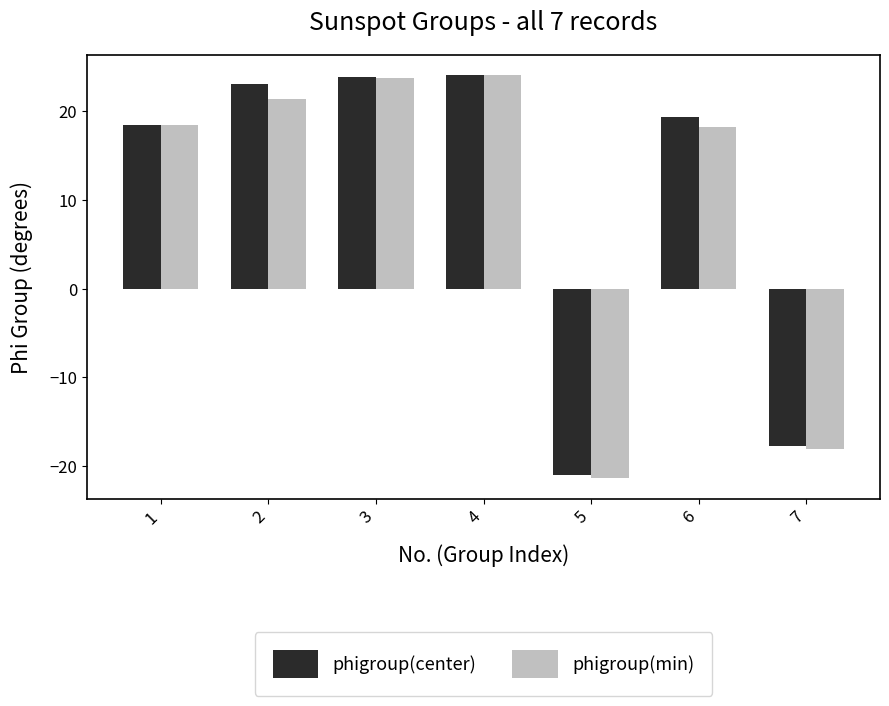

What is the average value of the phigroup(center) series?

10.0